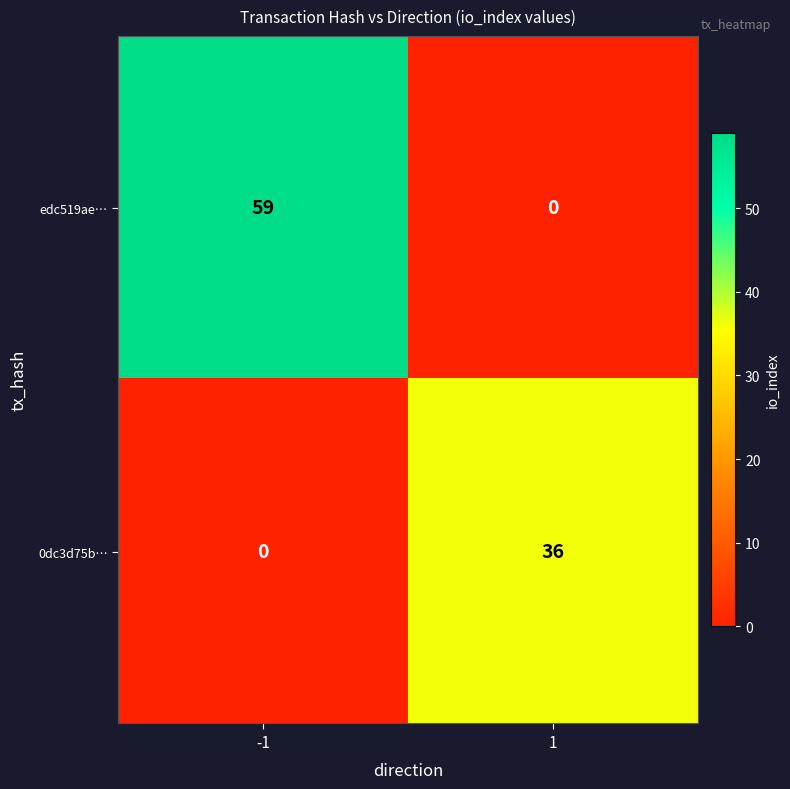

What is the difference between the maximum and minimum values in the 0dc3d75b… series?

36